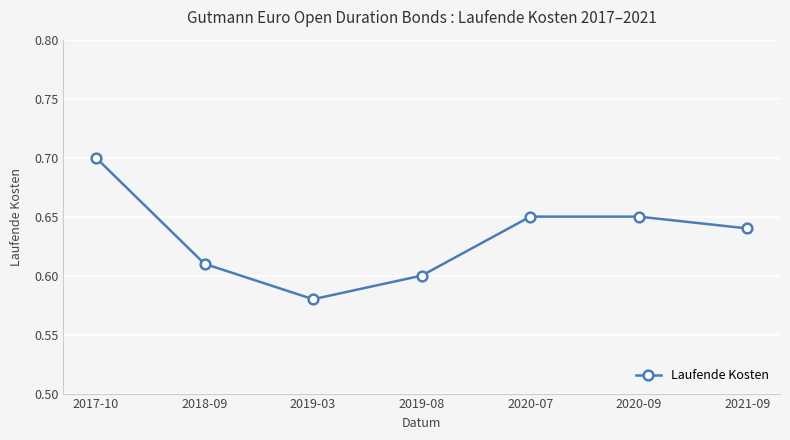

Which category has the lowest value across all series?

2019-03